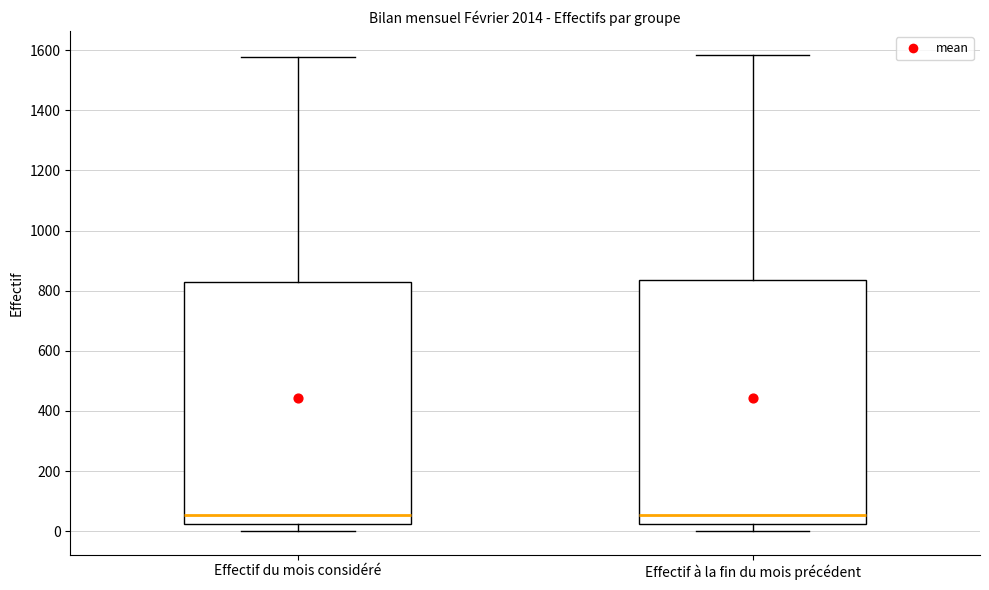

Reading left to right, read every box against the y-axis: the position of its median line, the range the box covers, and the ends of its whiskers. The values are not printed on the chart, so give them approximately, as read against the axis.

Effectif du mois considéré: median 60, box 20 to 840, whiskers 0 to 1580
Effectif à la fin du mois précédent: median 60, box 20 to 840, whiskers 0 to 1580